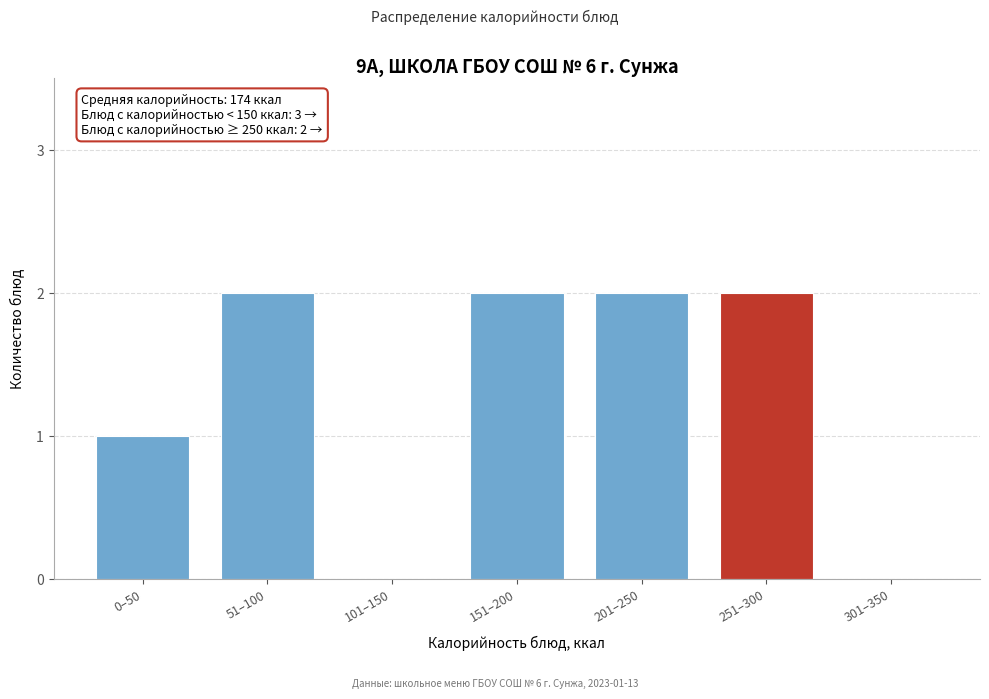

Reading left to right, transcribe all the data shown in this chart.

0–50=1	51–100=2	101–150=0	151–200=2	201–250=2	251–300=2	301–350=0